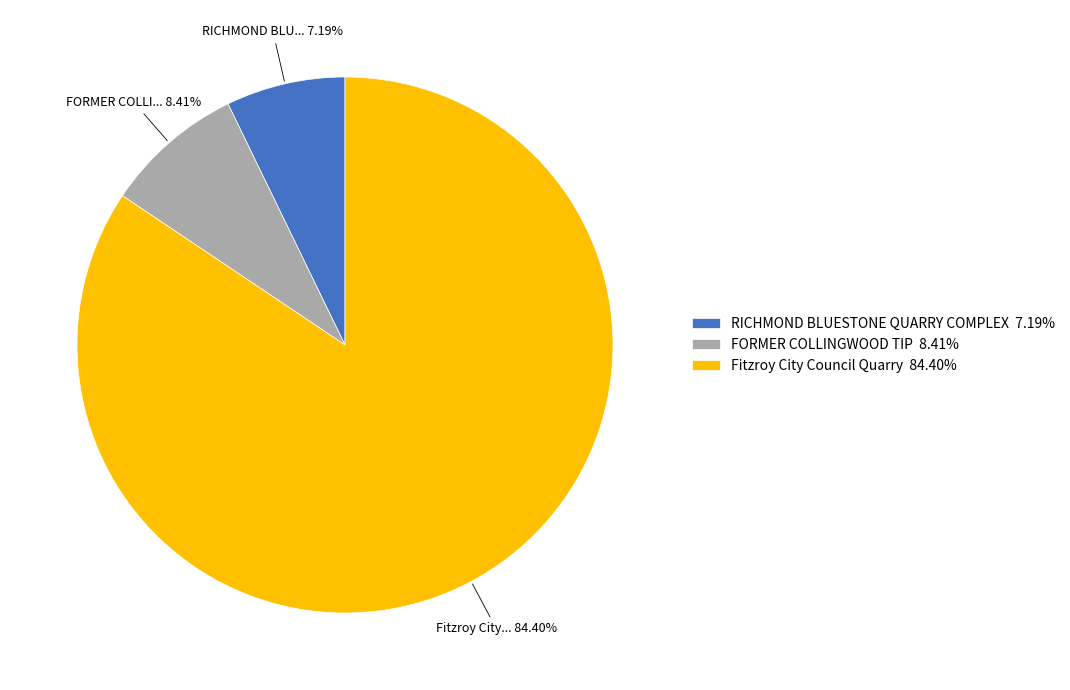

Is the sum of RICHMOND BLUESTONE QUARRY COMPLEX and Fitzroy City Council Quarry greater than half?

Yes